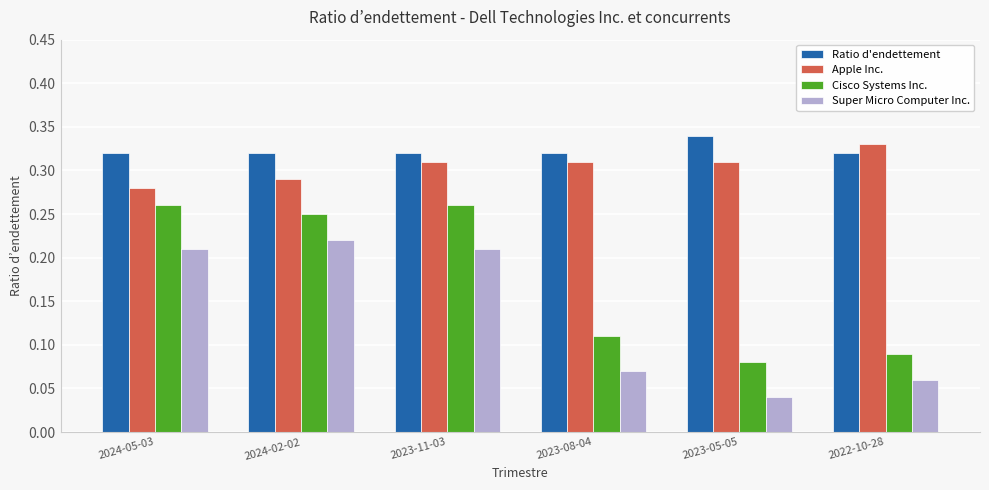

At which label is Super Micro Computer Inc. closest to 0?

2023-05-05